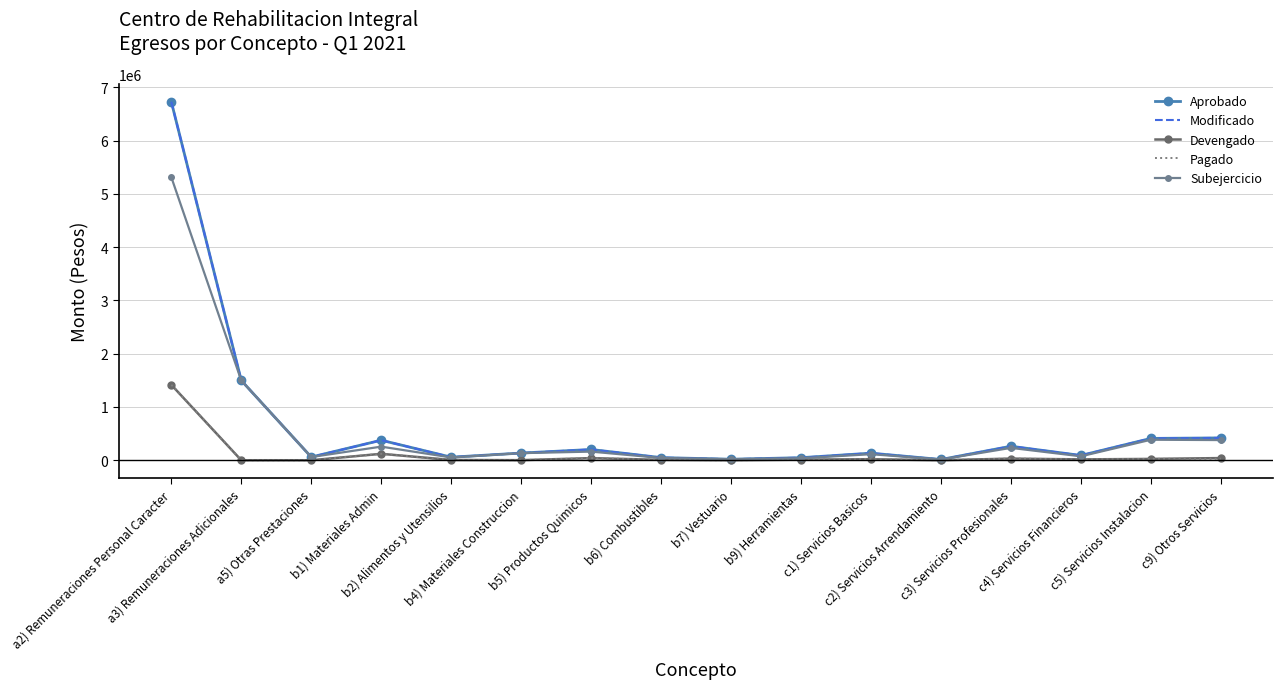

How many values in the Devengado series exceed 15893?

7